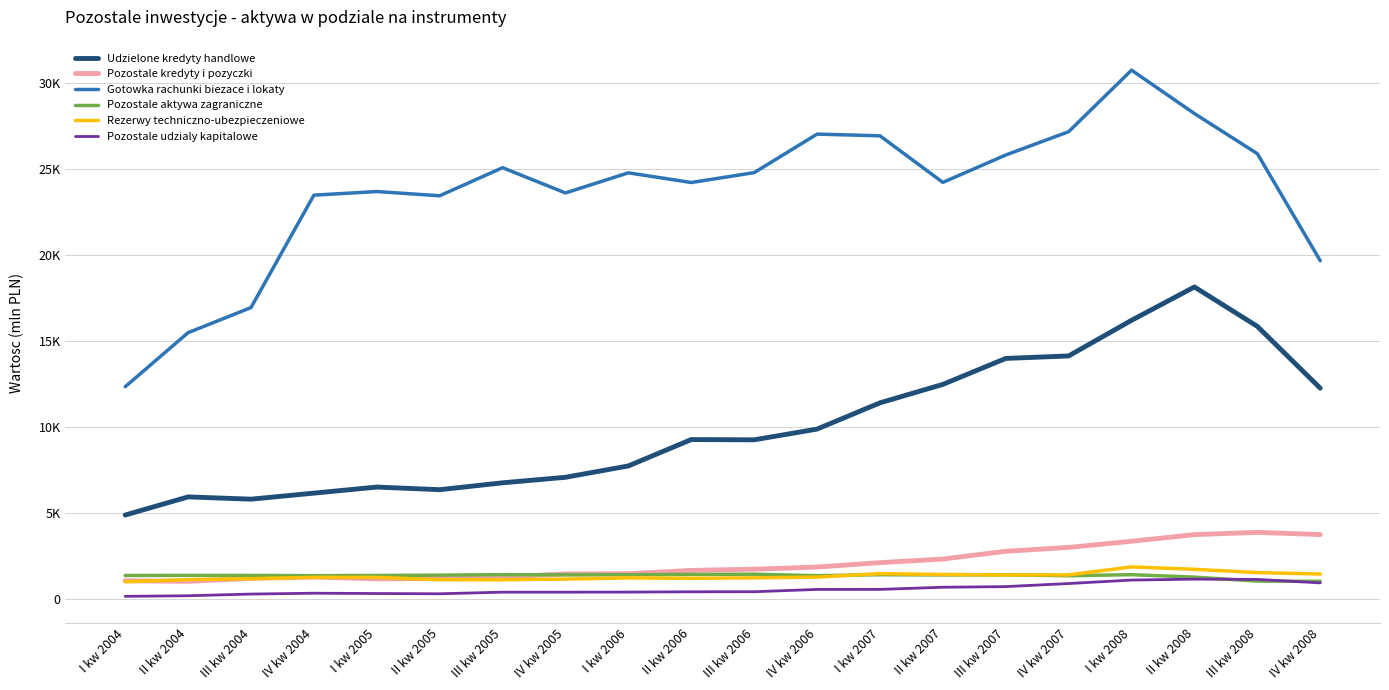

What are all the series names shown in the legend?

Udzielone kredyty handlowe, Pozostale kredyty i pozyczki, Gotowka rachunki biezace i lokaty, Pozostale aktywa zagraniczne, Rezerwy techniczno-ubezpieczeniowe, Pozostale udzialy kapitalowe